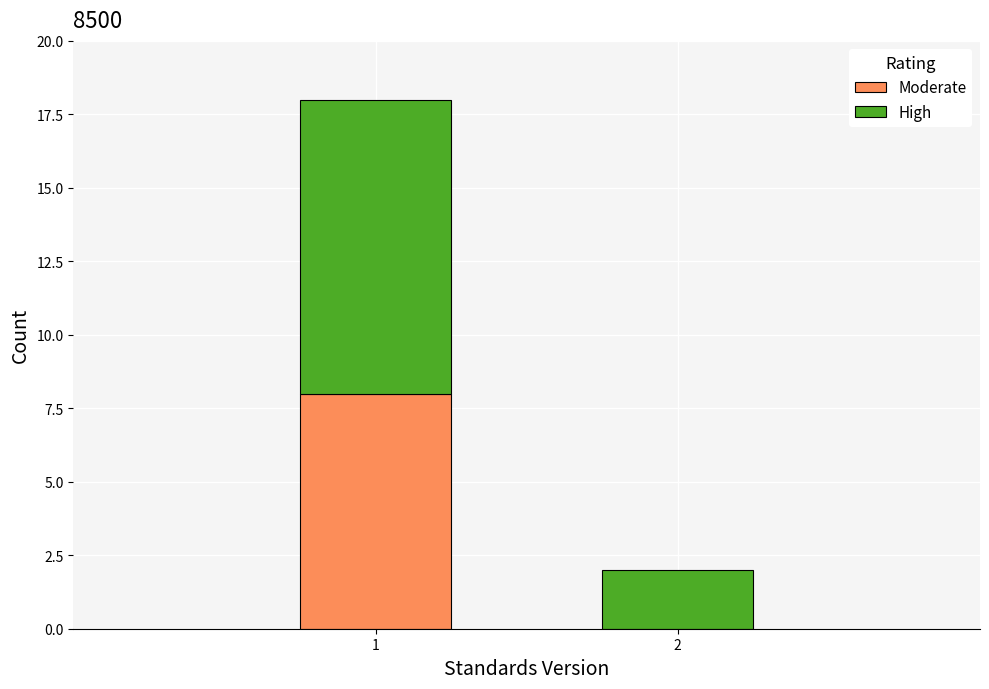

Reading left to right, what are the values for Moderate?

1=8	2=0